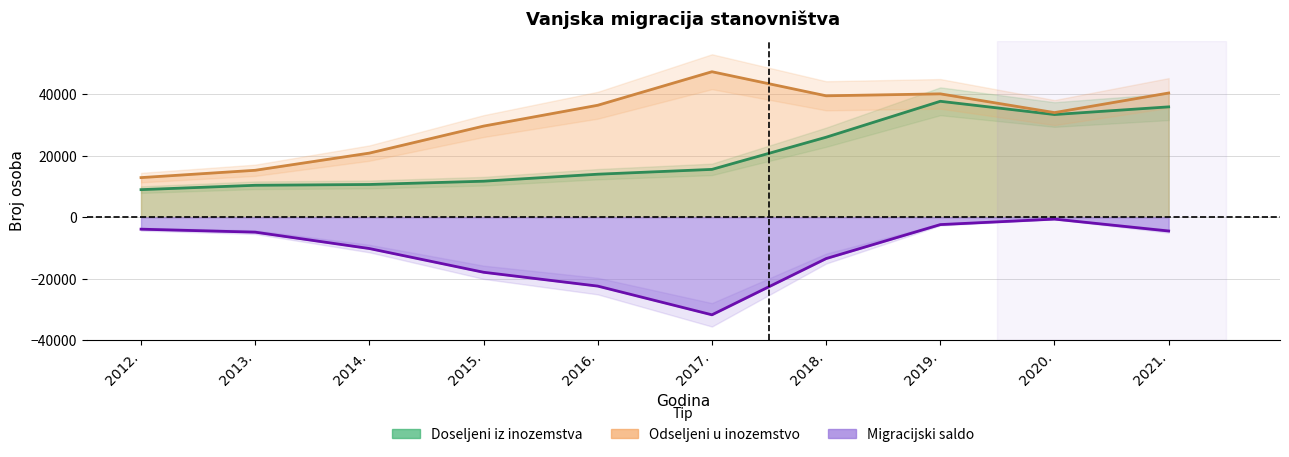

Is it true that Doseljeni iz inozemstva equals 8959 at 2012.?

True